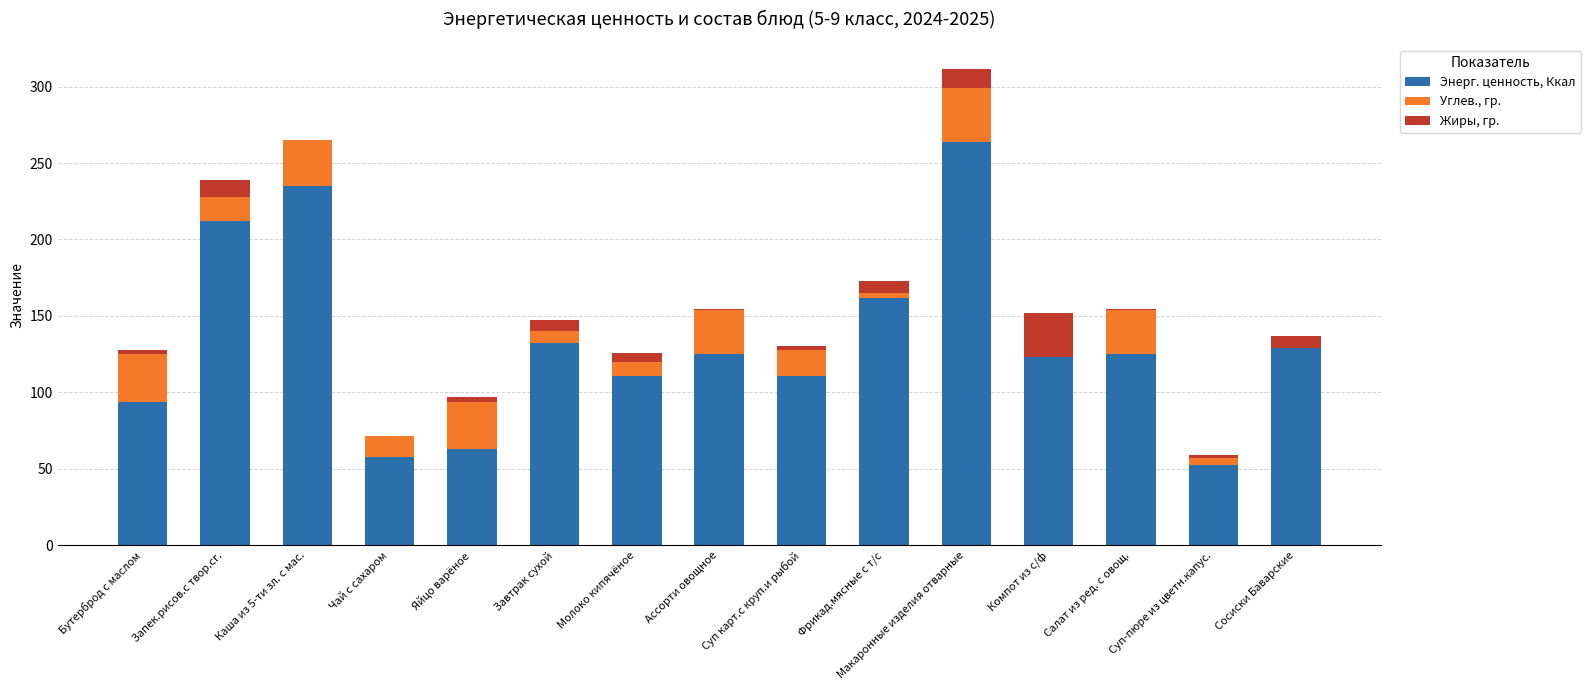

What are all the series names shown in the legend?

Энерг. ценность, Ккал, Углев., гр., Жиры, гр.